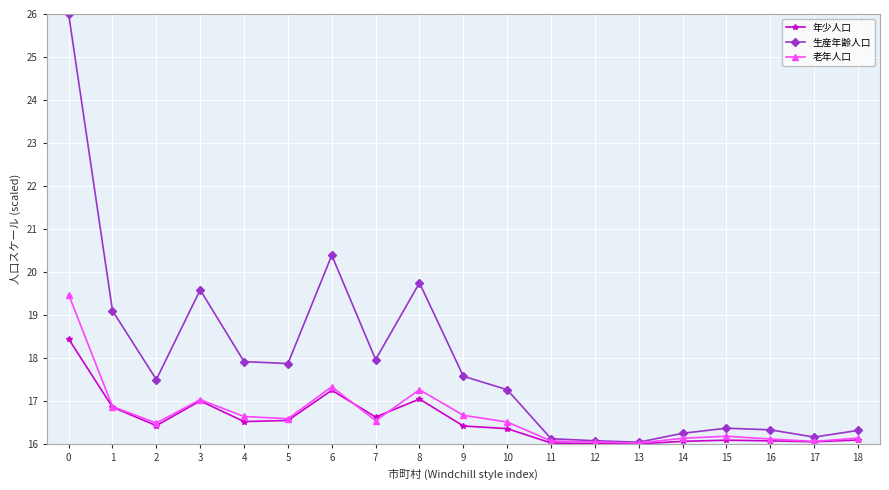

What is the difference between the maximum and second lowest values in the 生産年齢人口 series?

9.9